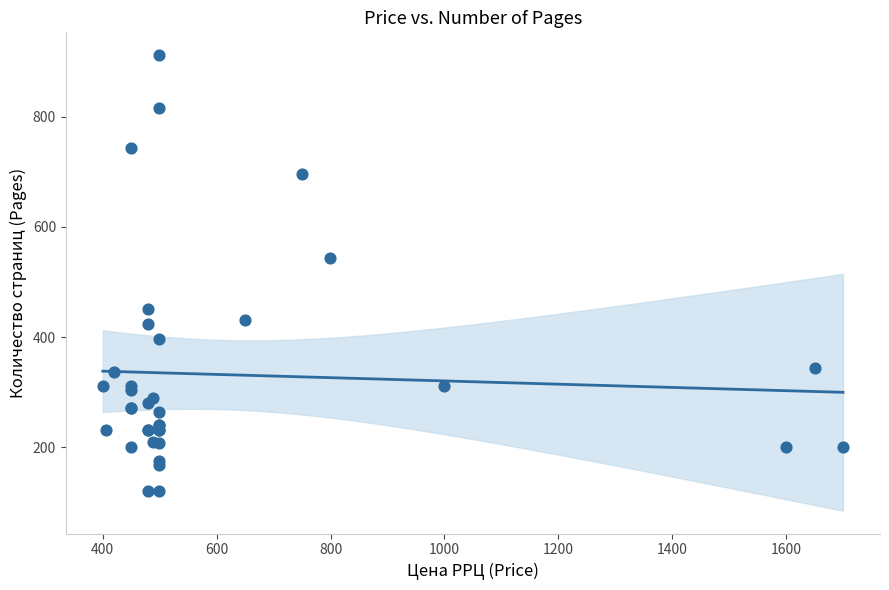

What Y value in the scatter plot is closest to 516?

544